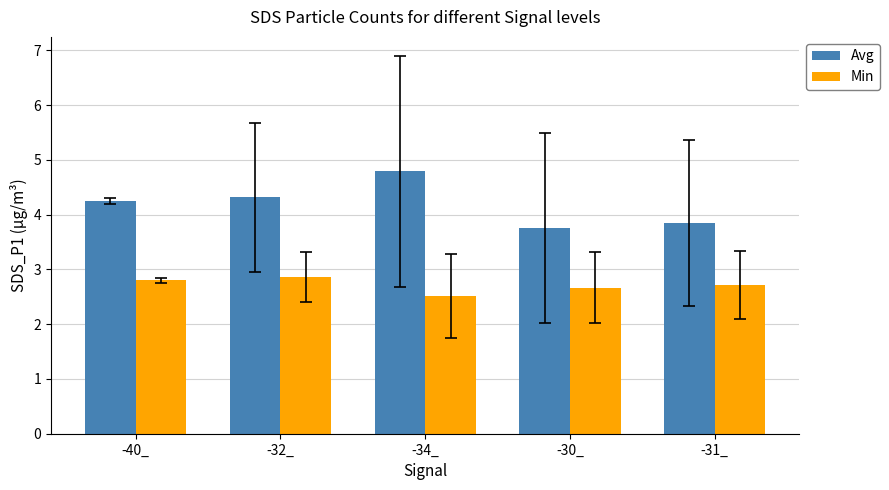

What is the label of the 3rd bar from the right?

-34_